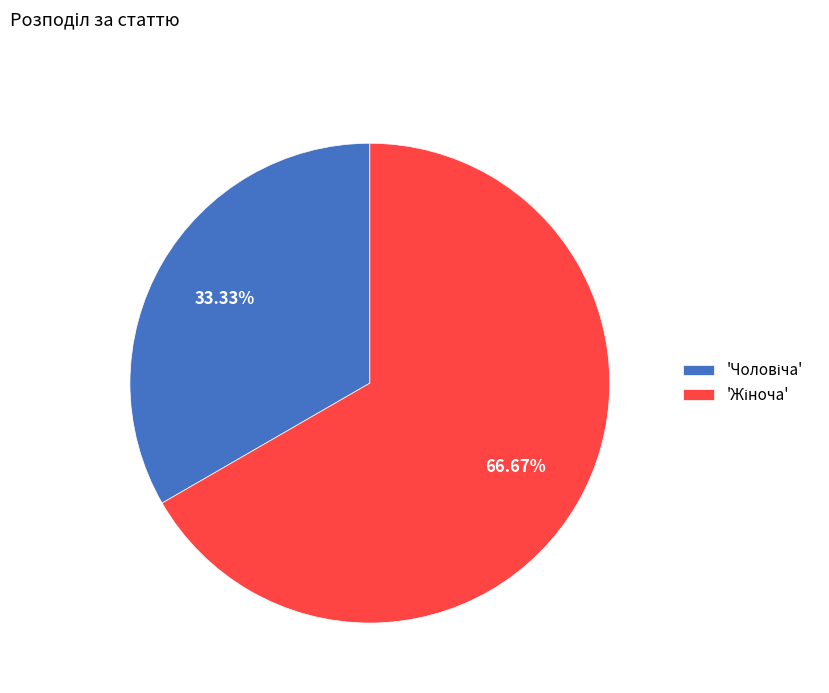

Is there a majority slice in this chart?

Yes